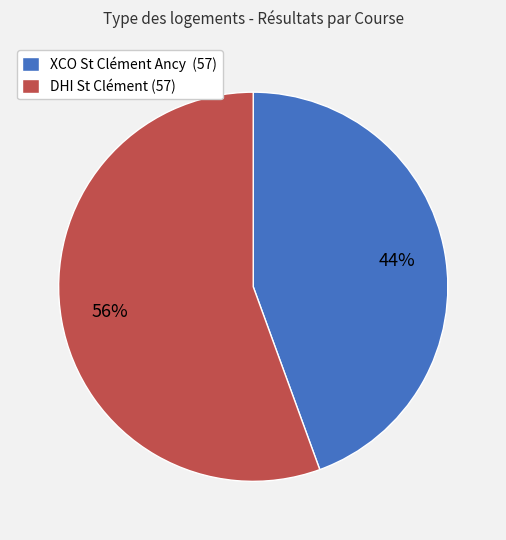

Rank the categories by value from lowest to highest.

XCO St Clément Ancy (57), DHI St Clément (57)